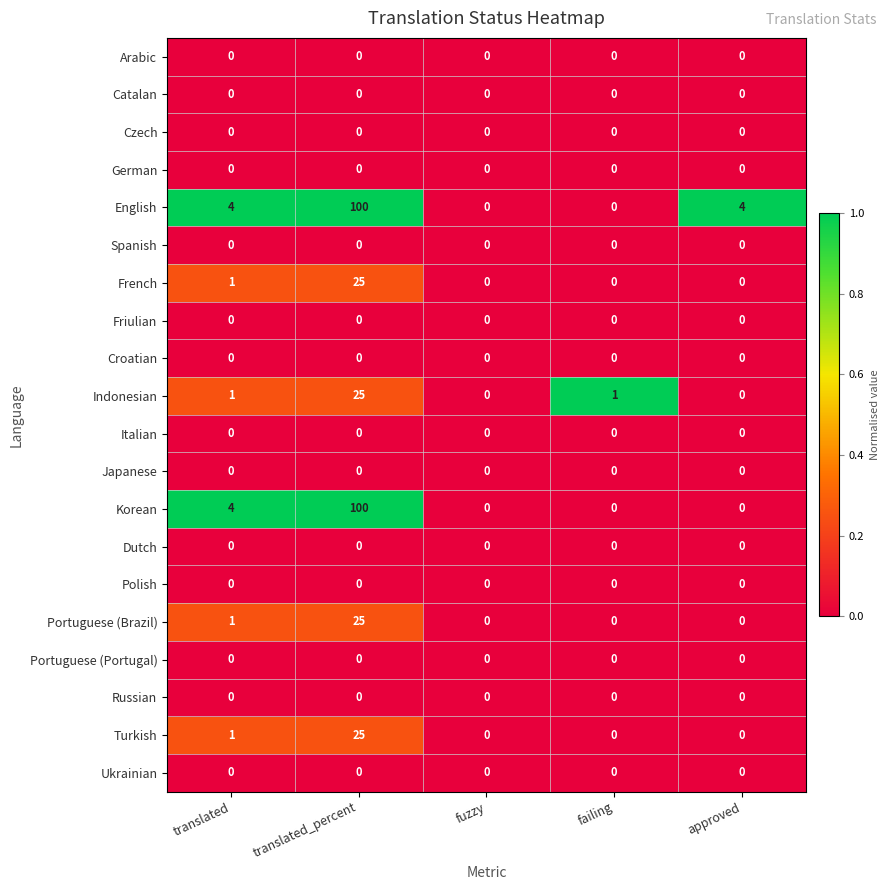

Is it true that Turkish equals -15 at fuzzy?

False